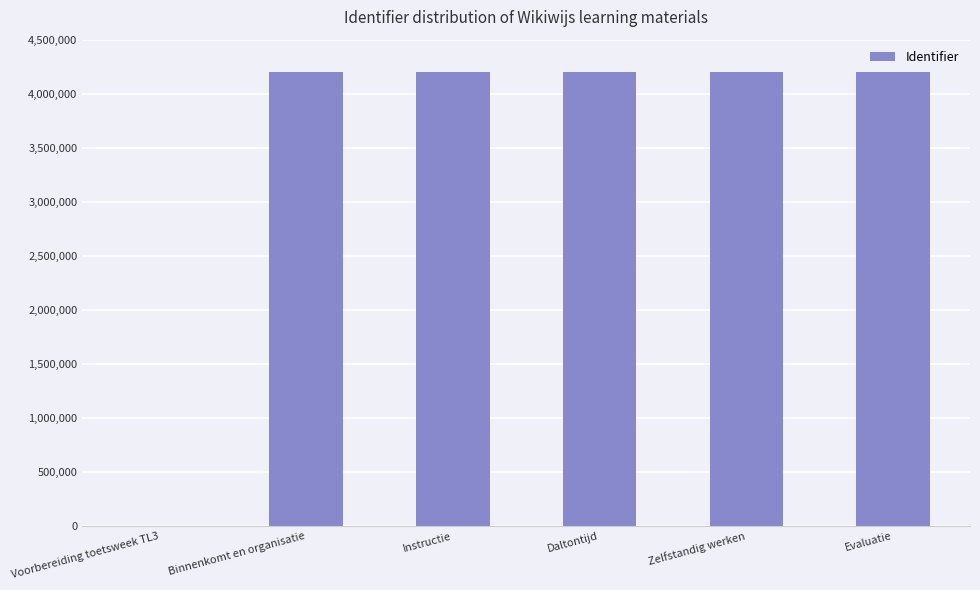

How many series are shown in this chart?

1